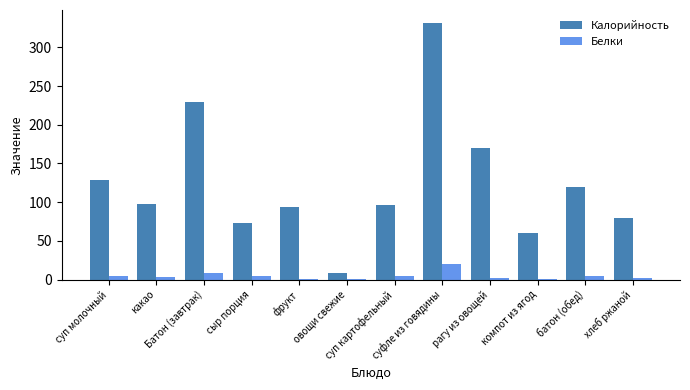

Where does the Калорийность series first go above 97?

суп молочный